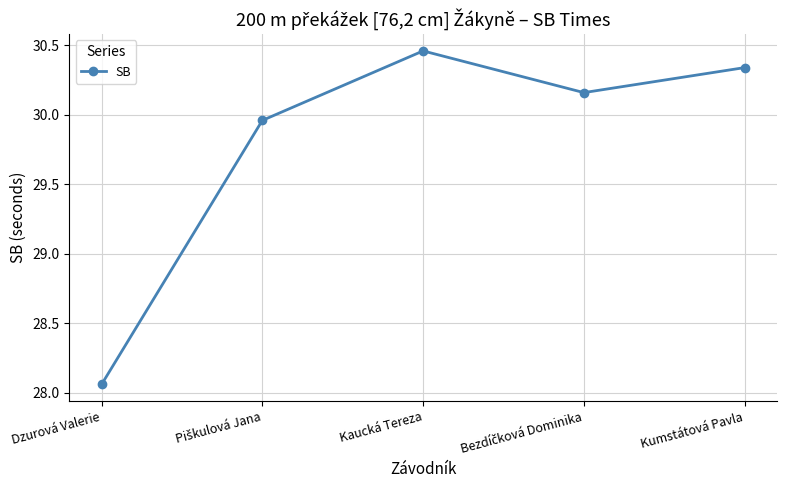

Which has a higher value, Kaucká Tereza or Dzurová Valerie?

Kaucká Tereza